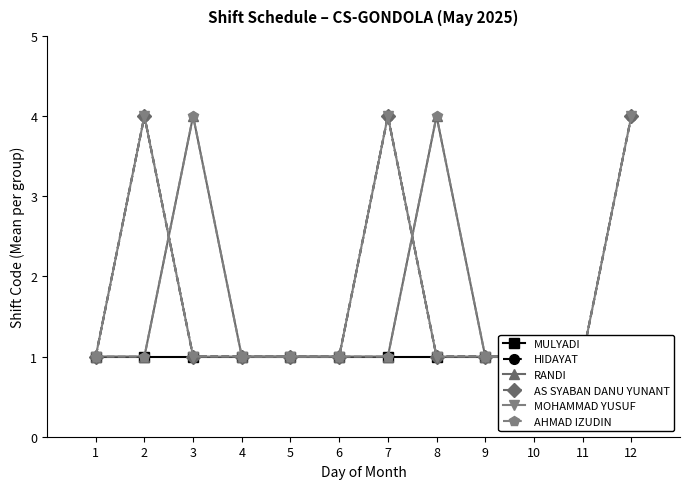

Reading left to right, what are all the values shown in this chart?

MULYADI: 1	1	1	1	1	1	1	1	1	1	1	1
HIDAYAT: 1	4	1	1	1	1	4	1	1	1	1	4
RANDI: 1	1	4	1	1	1	1	4	1	1	1	1
AS SYABAN DANU YUNANT: 1	4	1	1	1	1	4	1	1	1	1	4
MOHAMMAD YUSUF: 1	4	1	1	1	1	4	1	1	1	1	4
AHMAD IZUDIN: 1	1	4	1	1	1	1	4	1	1	1	1